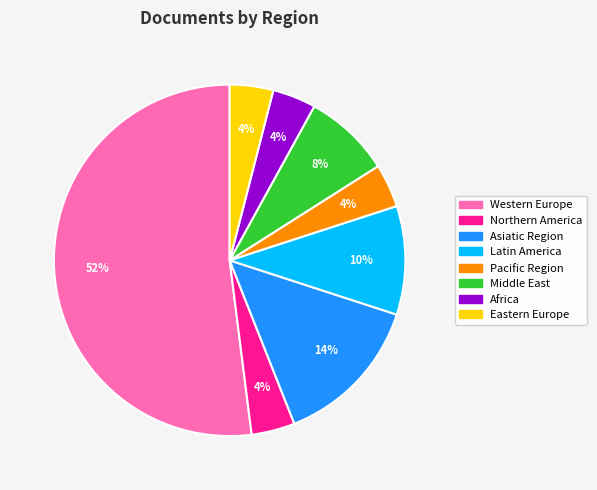

To the nearest percent, what is the combined percentage of Middle East and Pacific Region?

12%